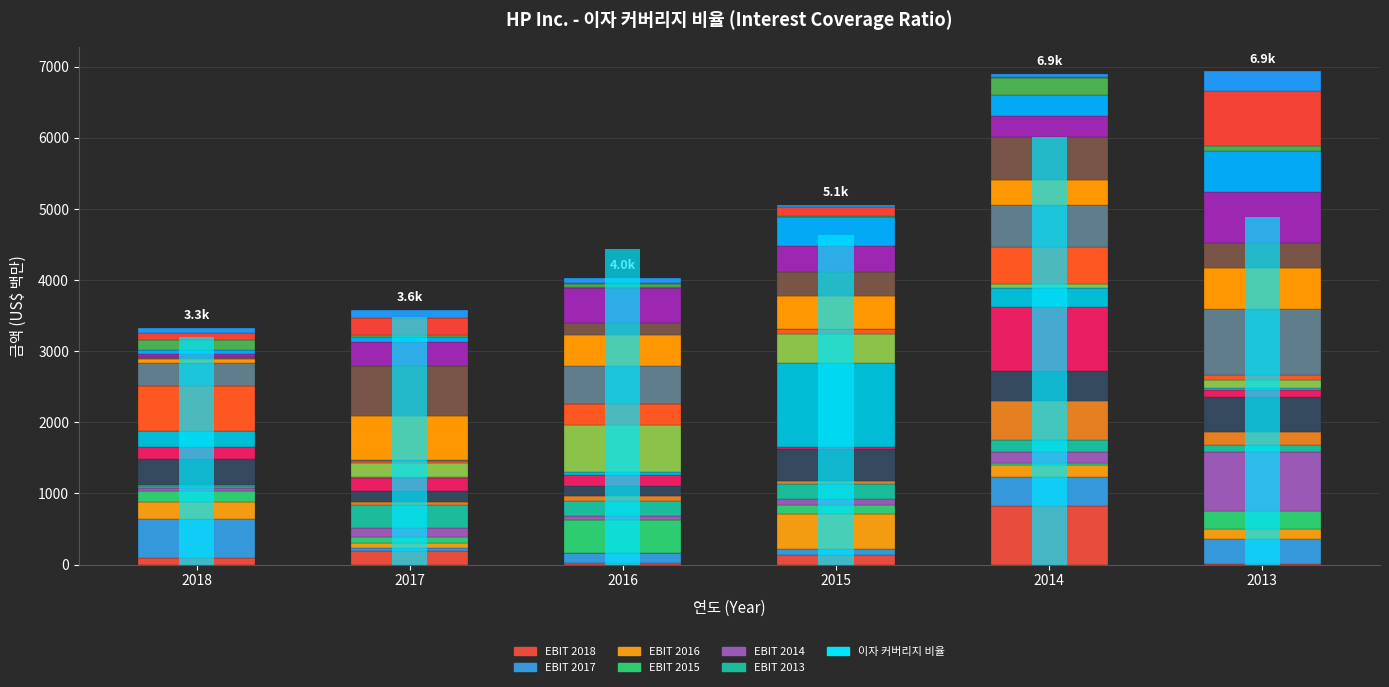

The value at 2013 is 3091. True or false?

False